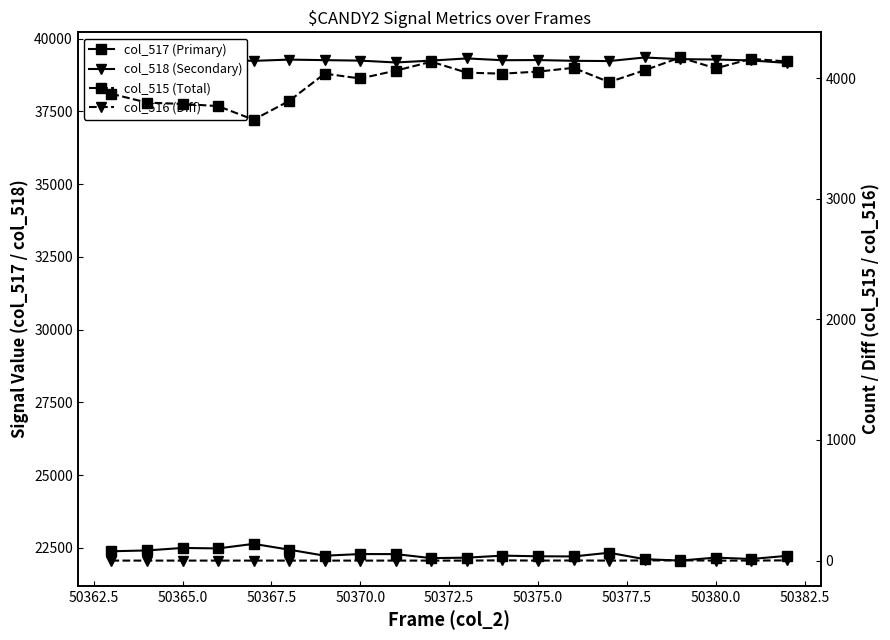

Is it true that col_516 (Diff) equals 0 at 50375.0?

True